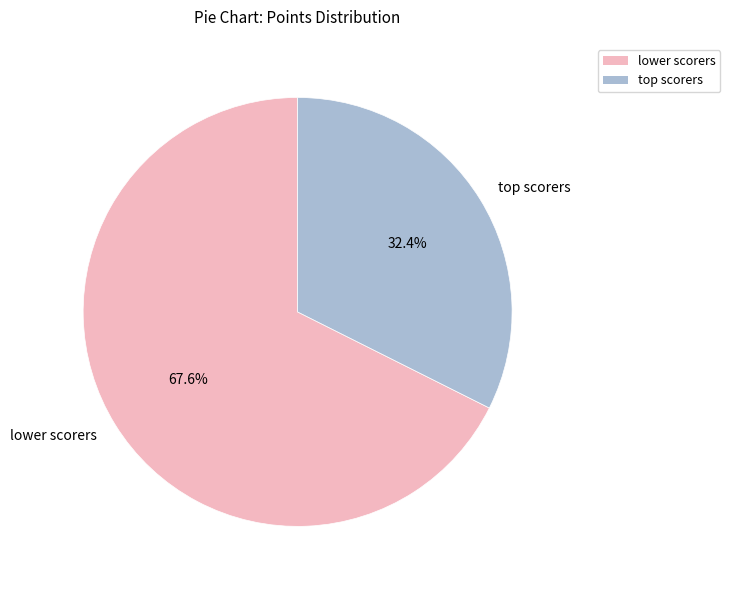

Which category has the smallest portion of the pie?

top scorers